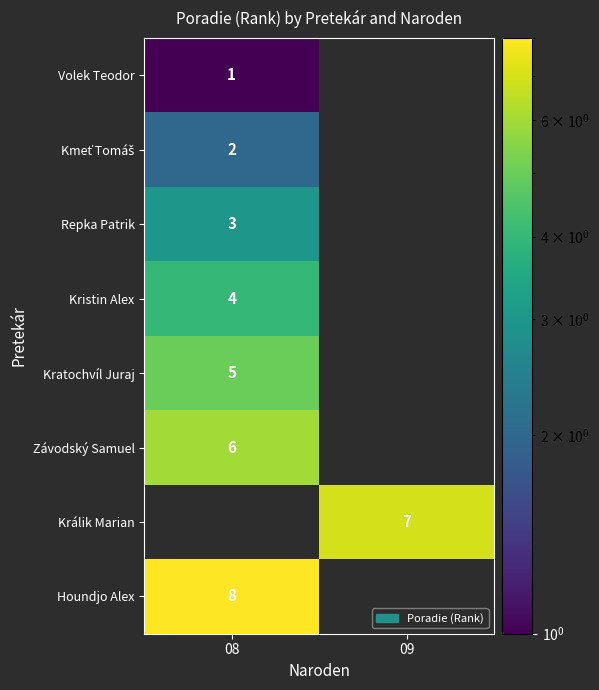

True or false: Závodský Samuel has a value of 2 at 08.

False